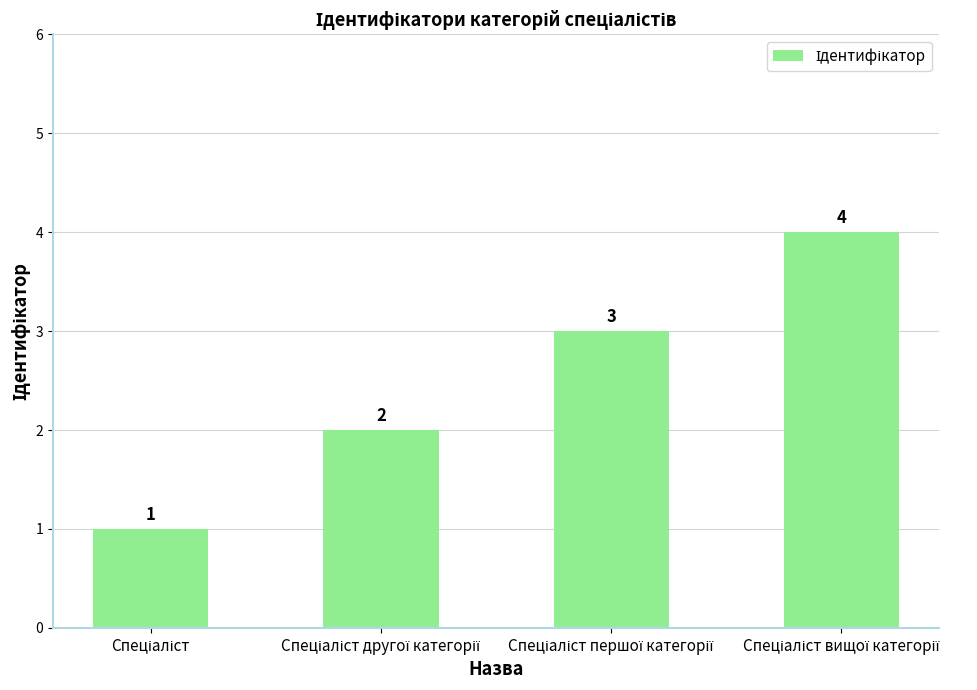

How many values are between 2 and 4?

3